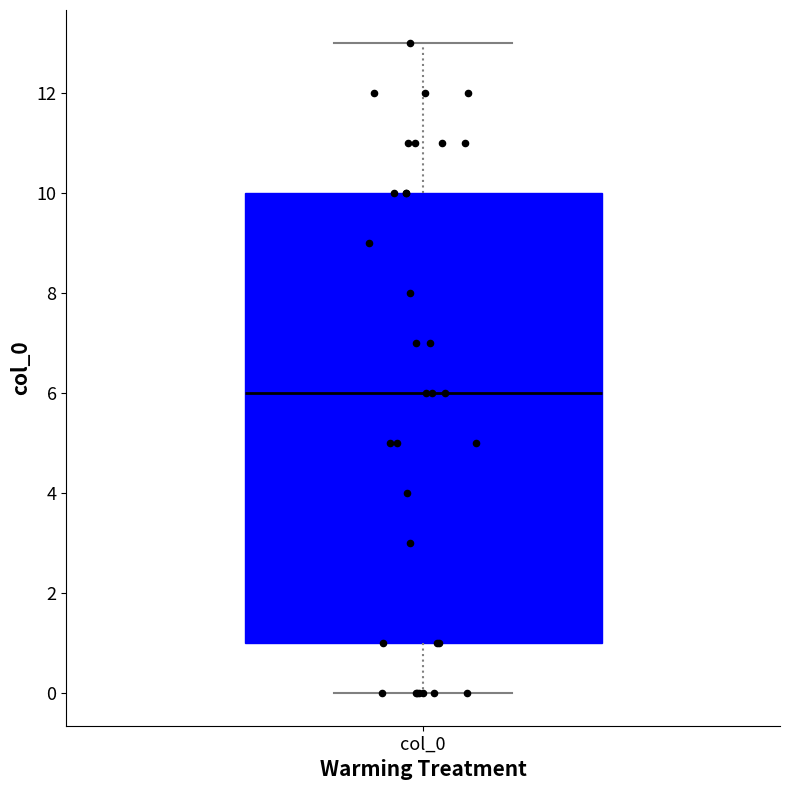

Read this box plot against the y-axis: the position of the median line, the range covered by the box, and the ends of both whiskers. The values are not printed on the chart, so give them approximately, as read against the axis.

median 6, box 1 to 10, whiskers 0 to 13